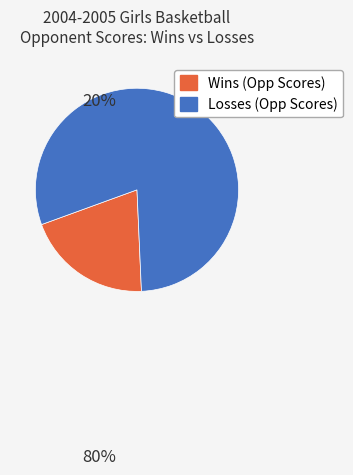

Is there any slice that represents more than half of the pie?

Yes